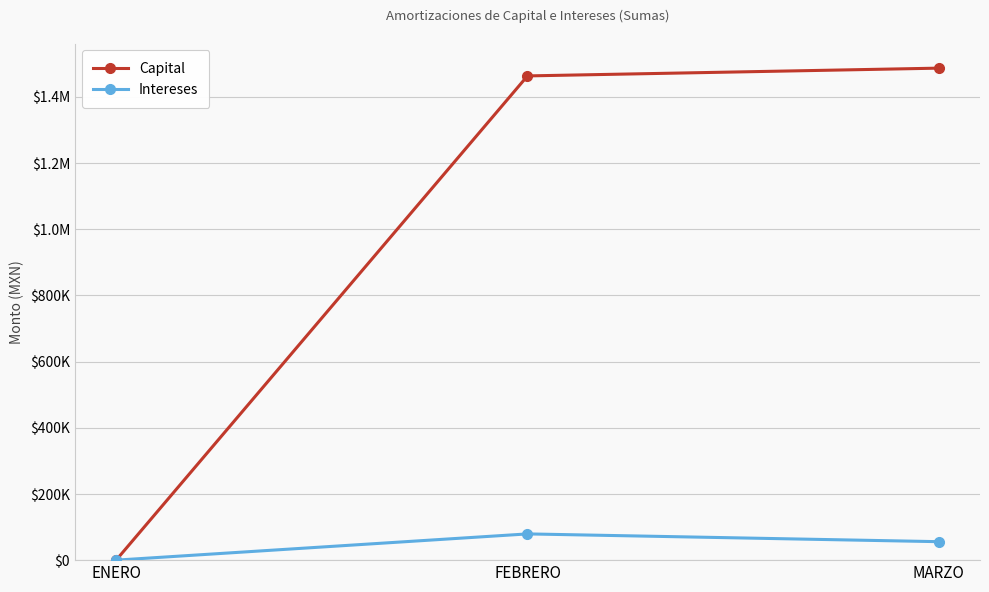

Does the chart have visible grid lines?

Yes